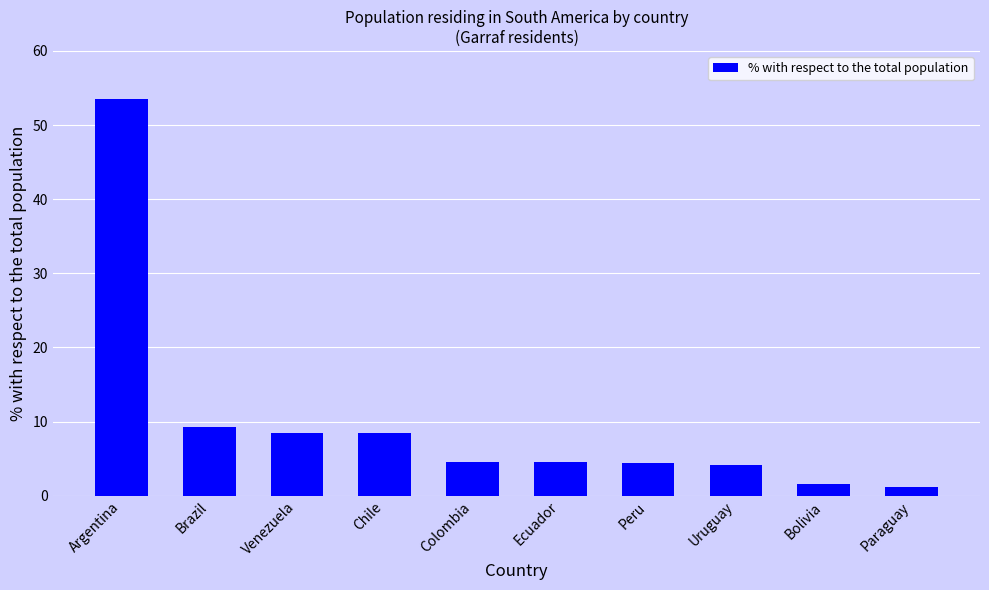

What is the change in value from Argentina to Uruguay?

-49.4